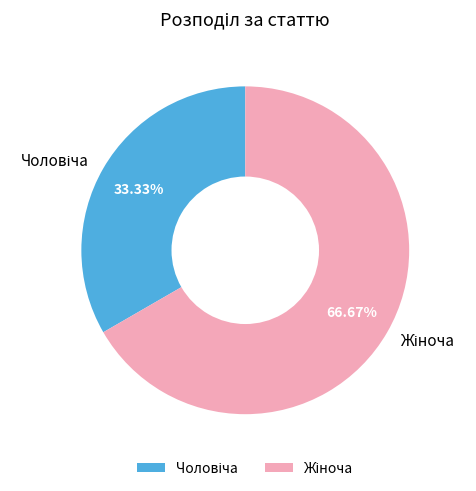

Does any single category account for the majority?

Yes